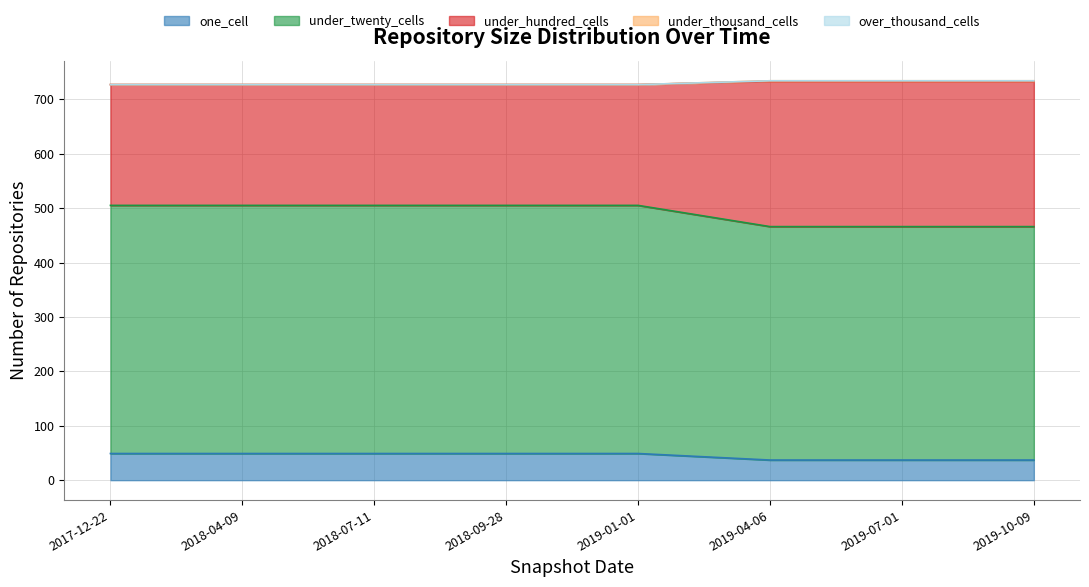

What is the minimum value for one_cell?

37